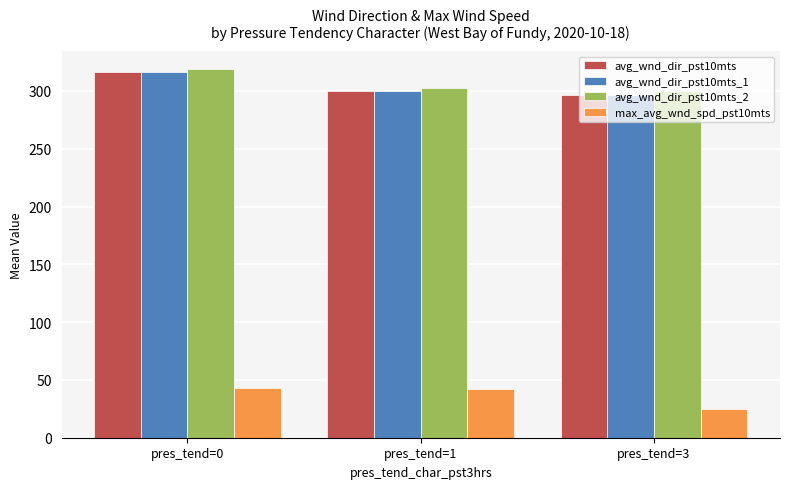

Are the bars grouped side by side (vs. stacked)?

Yes